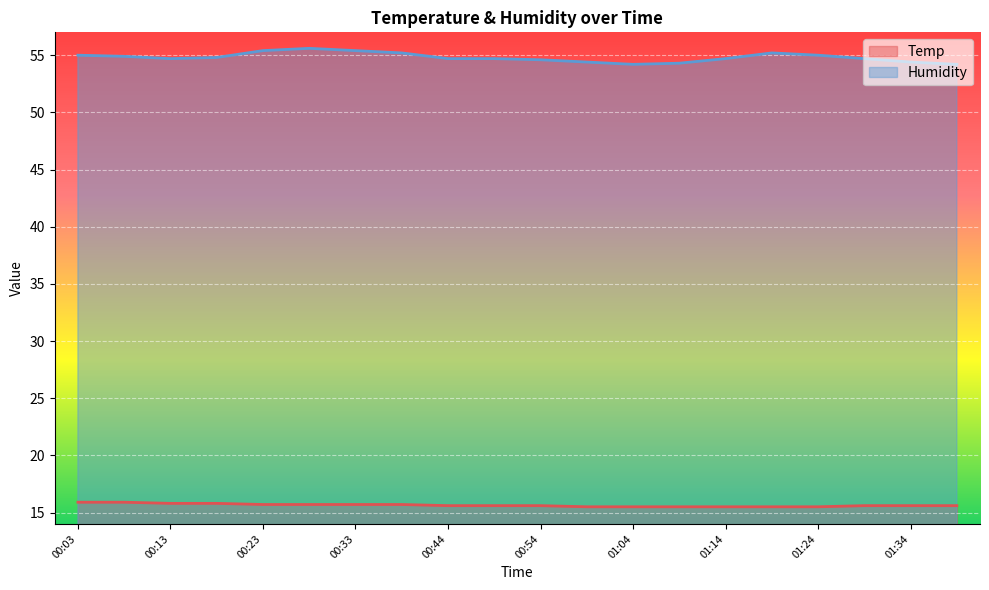

What is the value of the Humidity point at the 7th from the left?

55.4